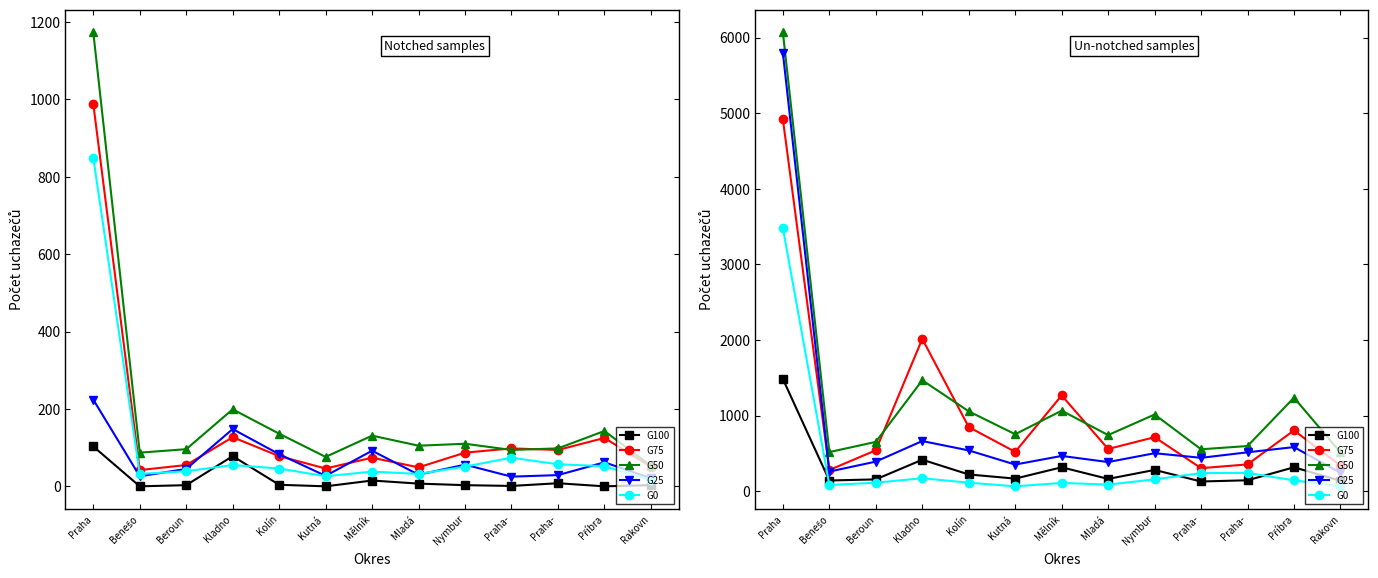

How many values in the G75 series exceed 559?

6